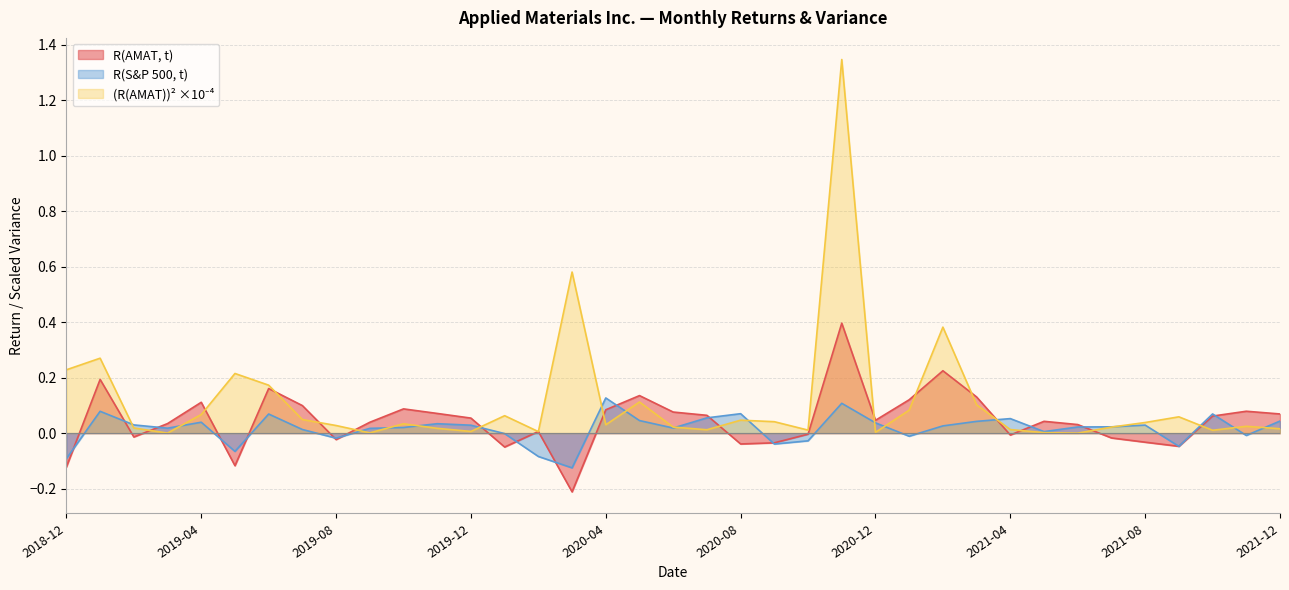

What position from the left is 2020-10?

23